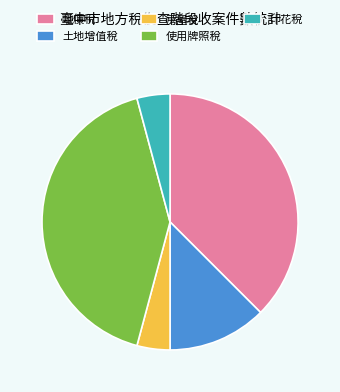

What is the ratio of the value at 使用牌照稅 to the value at 房屋稅?

10.0